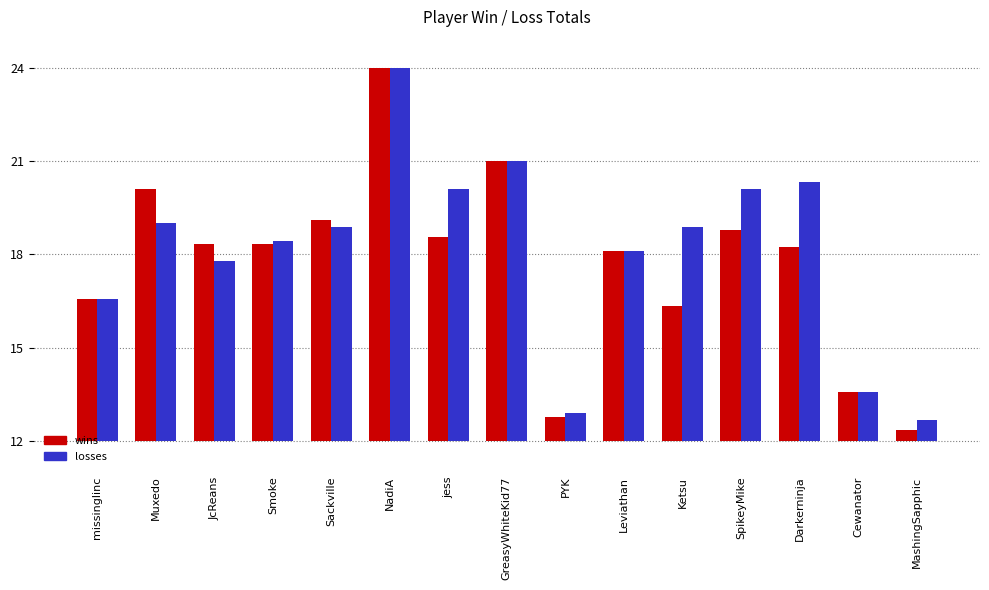

Which series changed the most between Leviathan and Darkerninja?

losses